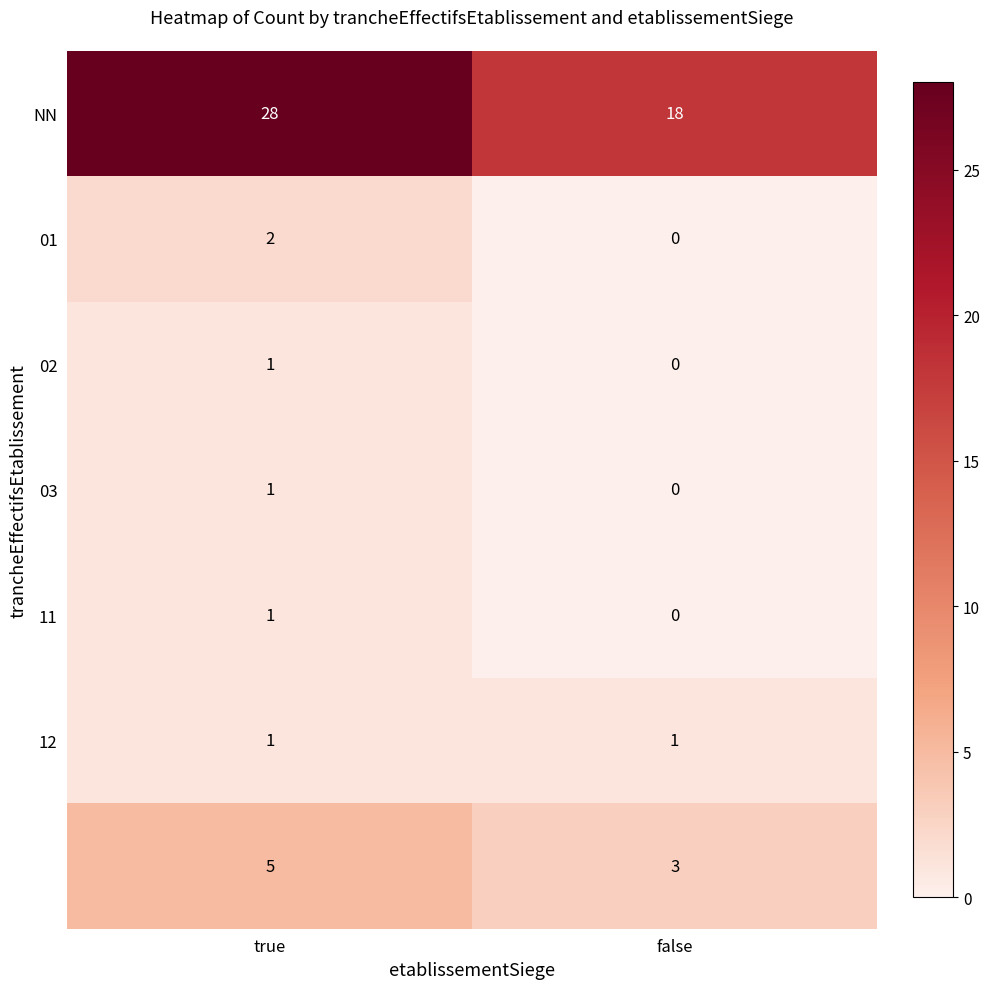

What is the difference between the highest and lowest values at false?

18